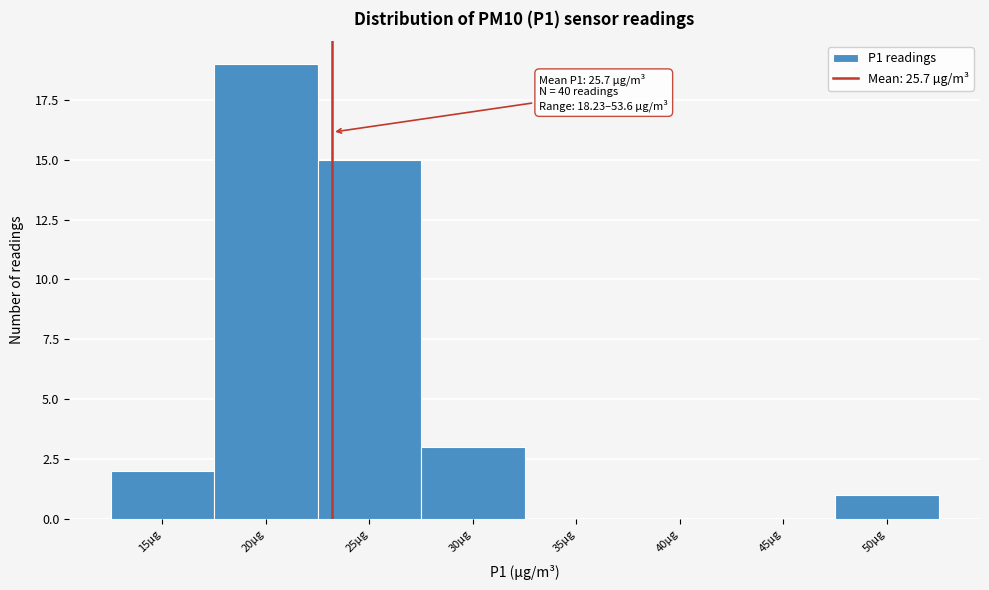

Reading left to right, transcribe all the data shown in this chart.

15µg=2	20µg=19	25µg=15	30µg=3	35µg=0	40µg=0	45µg=0	50µg=1